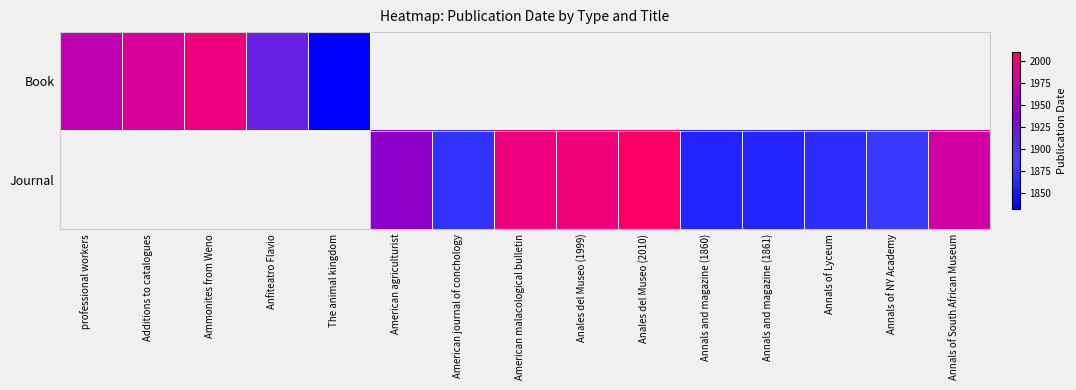

How many categories are shown in the chart?

15